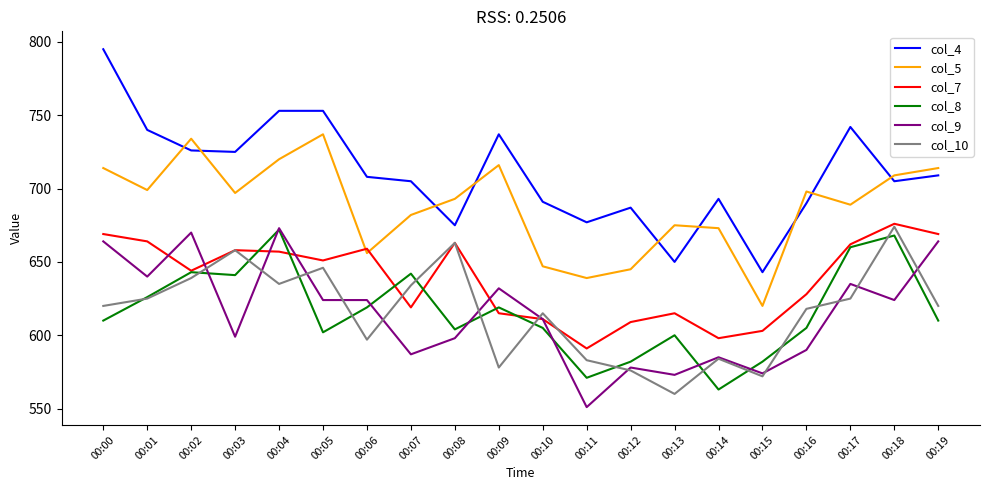

Which series has the largest range (max minus min)?

col_4